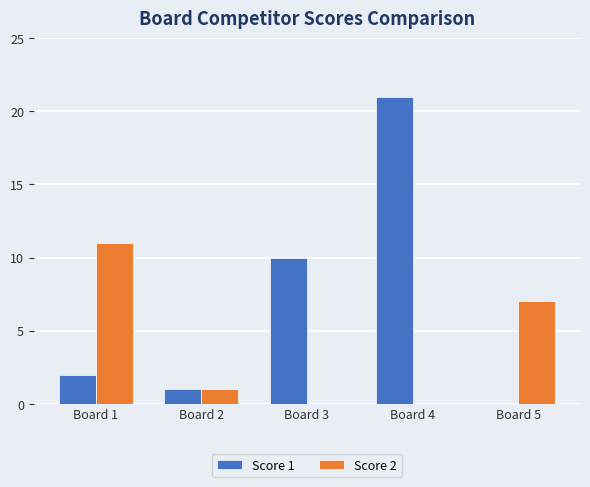

Between Board 2 and Board 3, which series saw the biggest shift?

Score 1